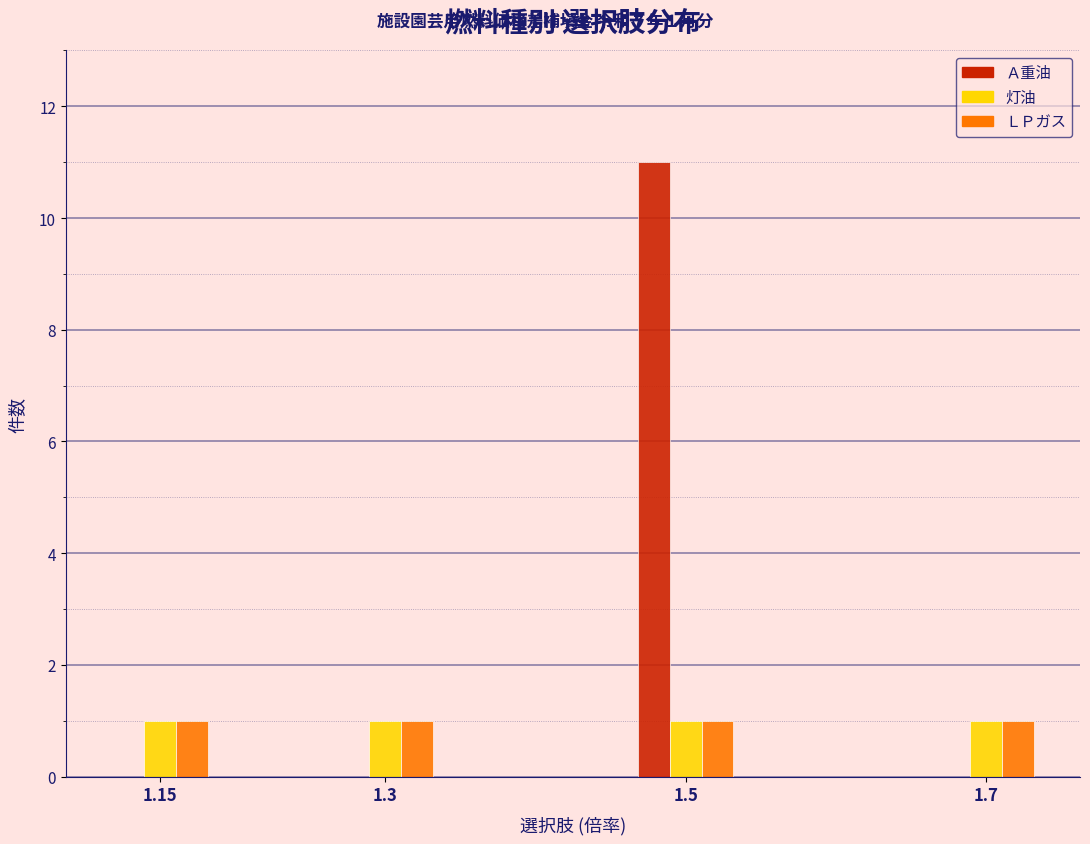

Reading left to right, transcribe all the data shown in this chart.

Ａ重油: 1.15=0	1.3=0	1.5=11	1.7=0
灯油: 1.15=1	1.3=1	1.5=1	1.7=1
ＬＰガス: 1.15=1	1.3=1	1.5=1	1.7=1